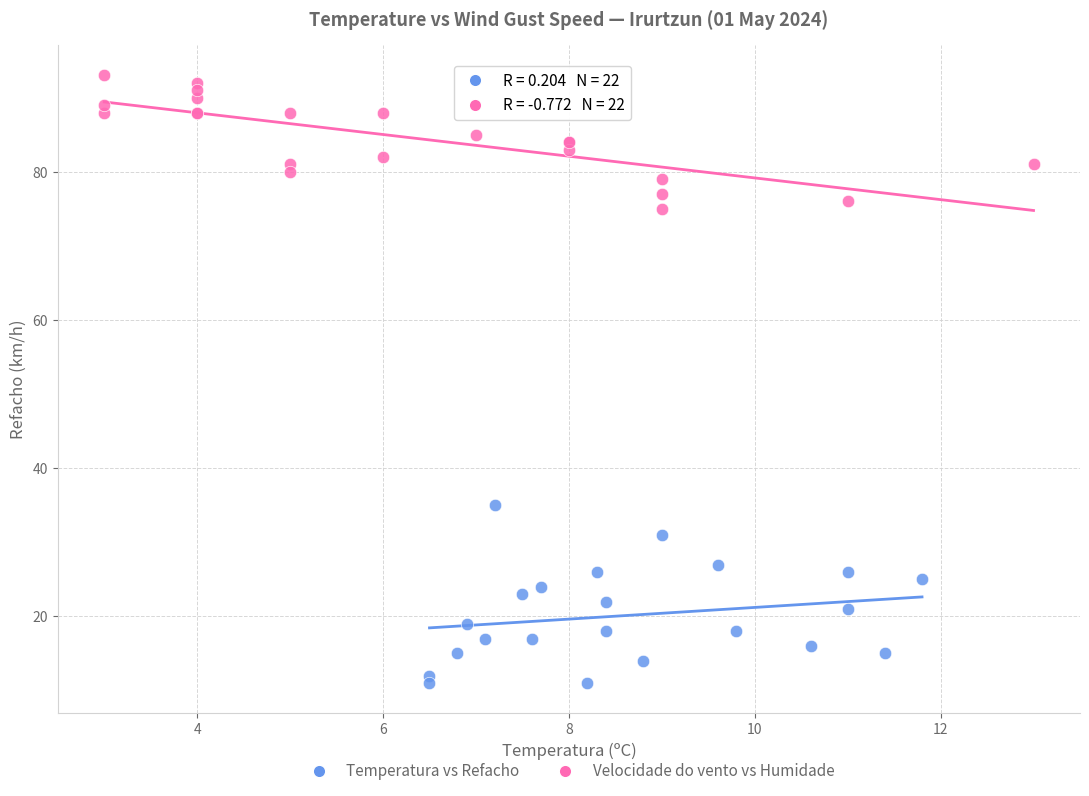

What are all the series names shown in the legend?

Temperatura vs Refacho, Velocidade do vento vs Humidade